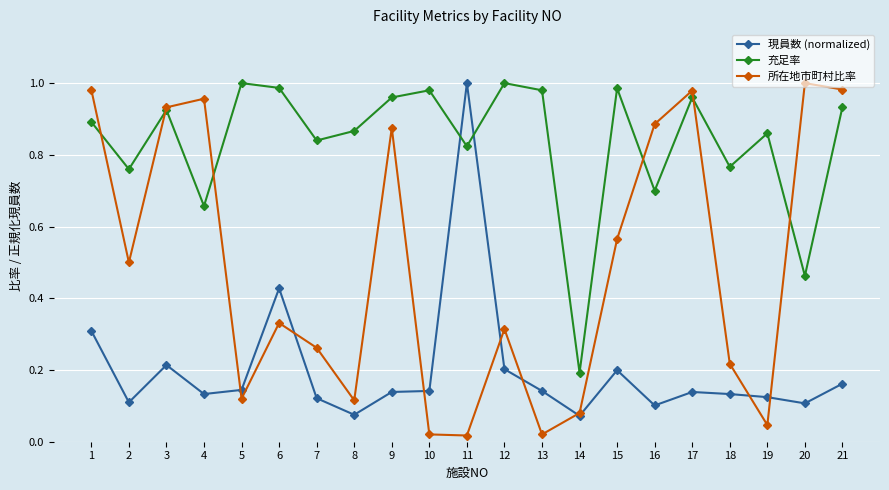

What is the sum of the 充足率 values at 1 and 2?

1.7